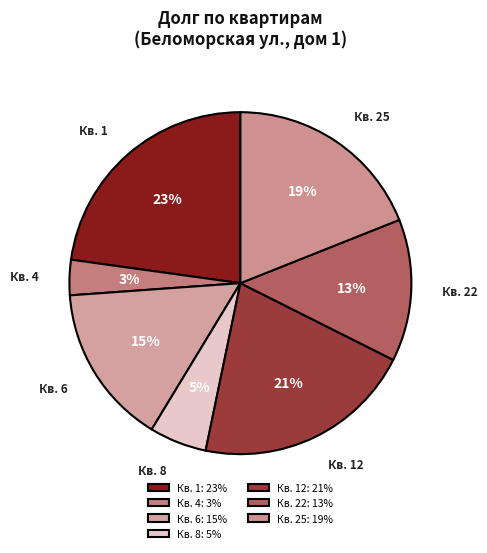

Is the sum of Кв. 25 and Кв. 12 greater than half?

No